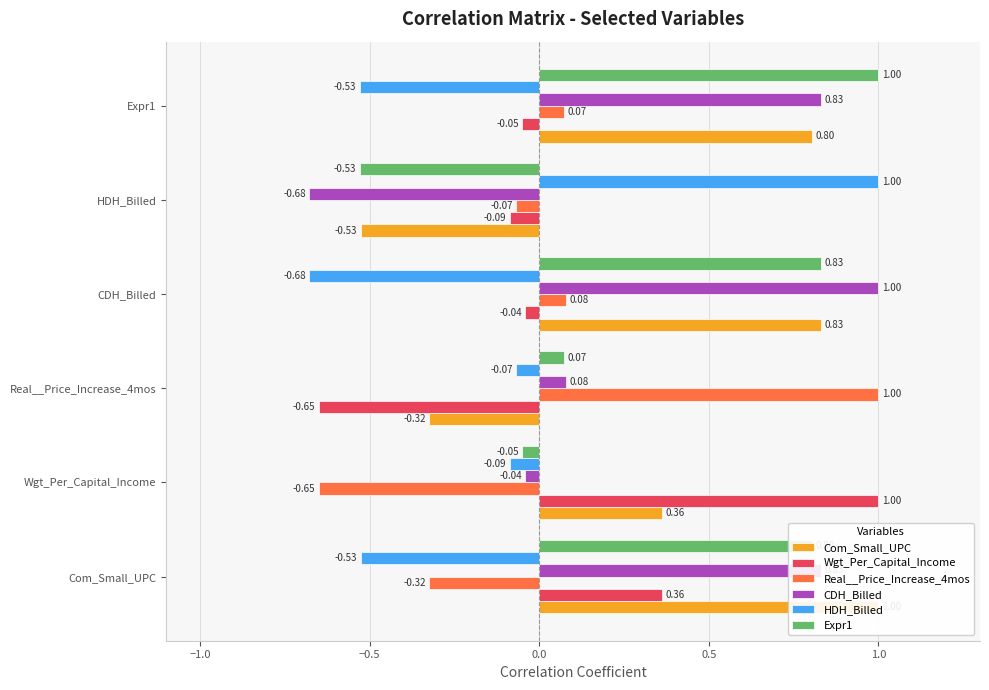

Between HDH_Billed and Expr1, which is larger?

Expr1